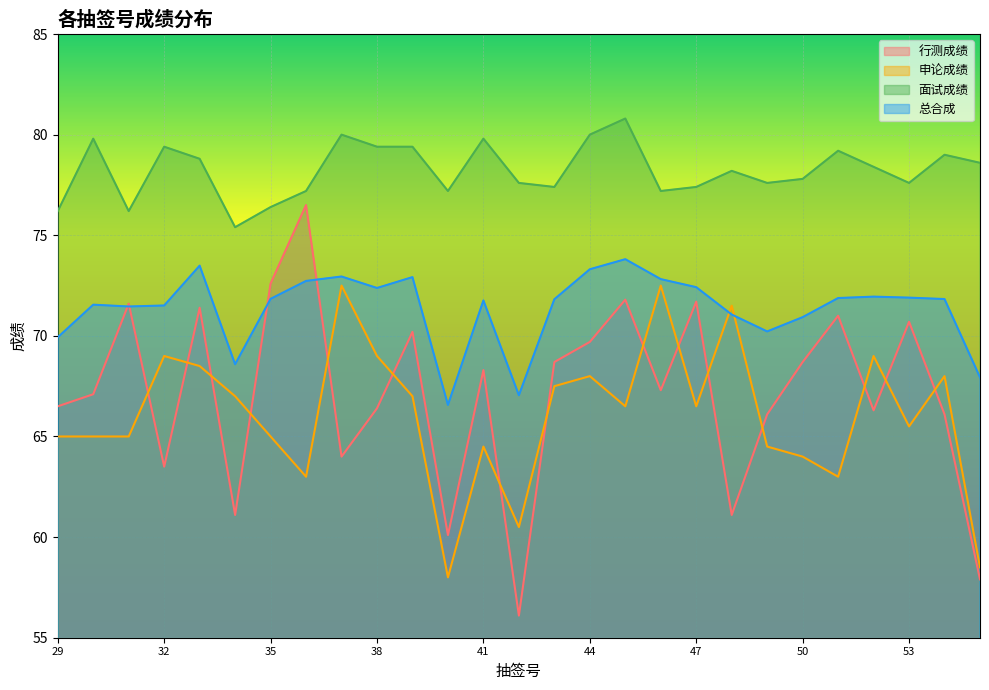

True or false: 总合成 and 行测成绩 cross at least once.

True